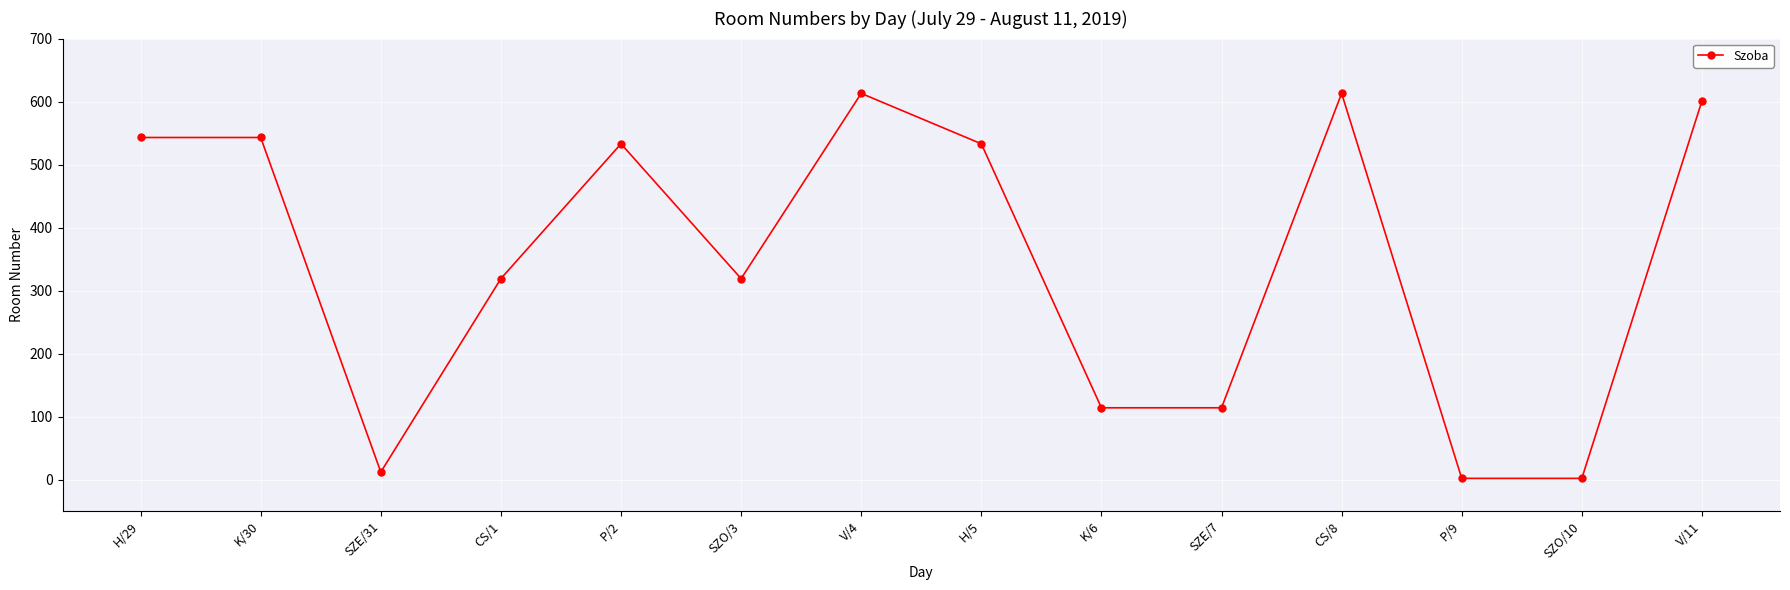

What is the sum of the values at V/11 and CS/1?

920